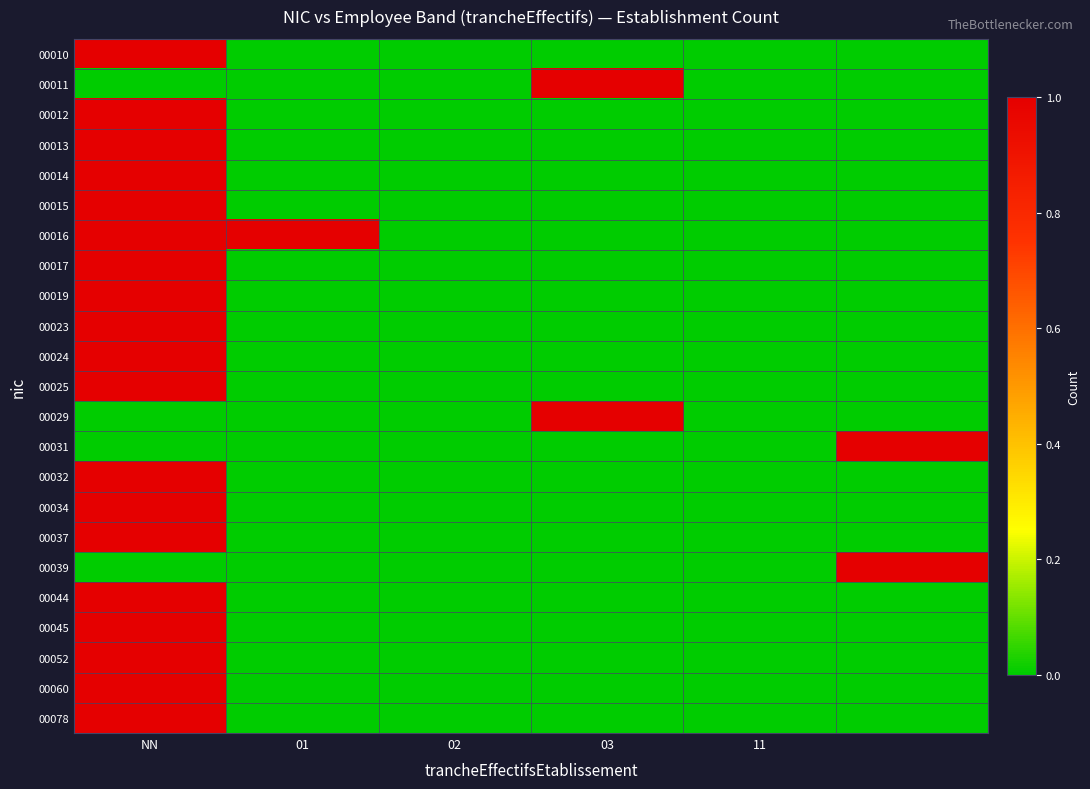

Rank the series by their maximum value, from lowest to highest.

00010, 00011, 00012, 00013, 00014, 00015, 00016, 00017, 00019, 00023, 00024, 00025, 00029, 00031, 00032, 00034, 00037, 00039, 00044, 00045, 00052, 00060, 00078